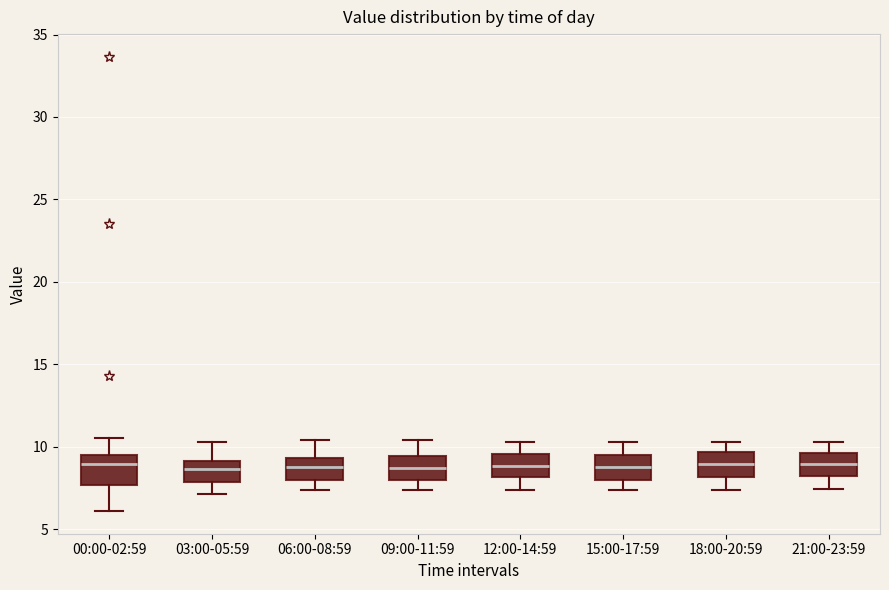

Where does the upper whisker of the box for 03:00-05:59 end on the y-axis? The values are not printed on the chart, so give them approximately, as read against the axis.

10.5